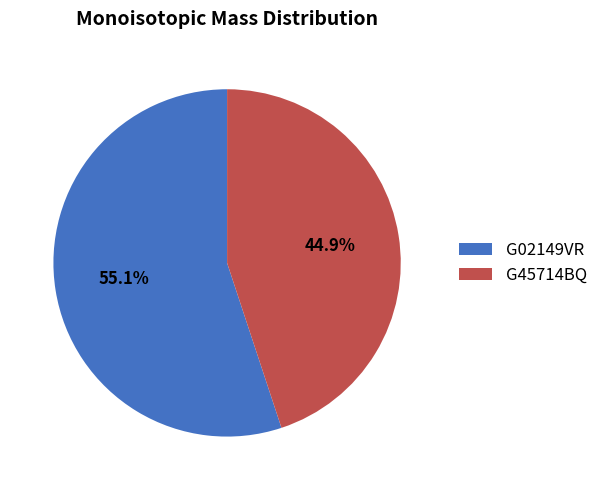

To the nearest percent, what is the difference between the largest and smallest slice percentages?

10%